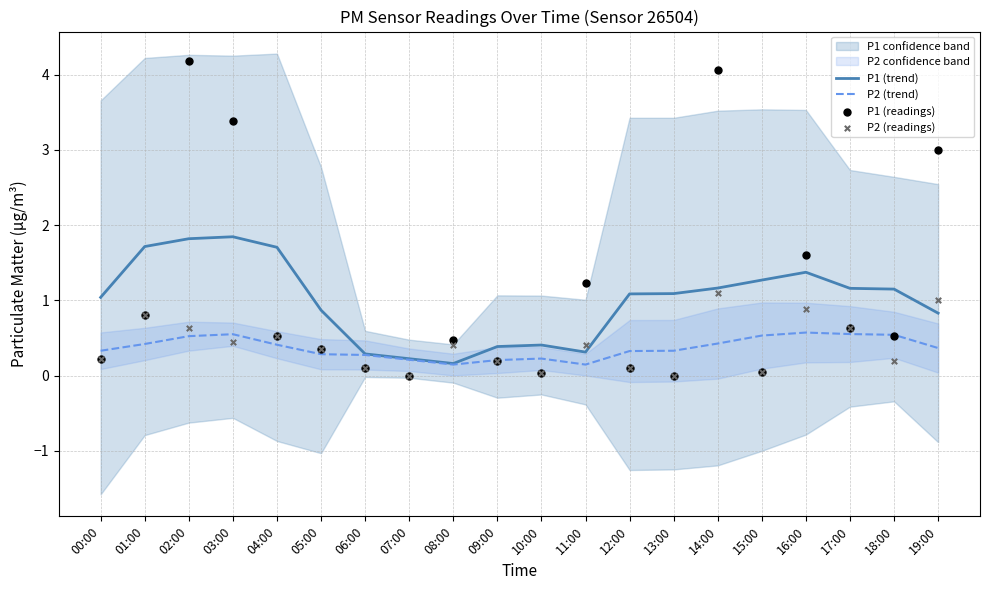

What is the total value across all series at 15:00?

1.9